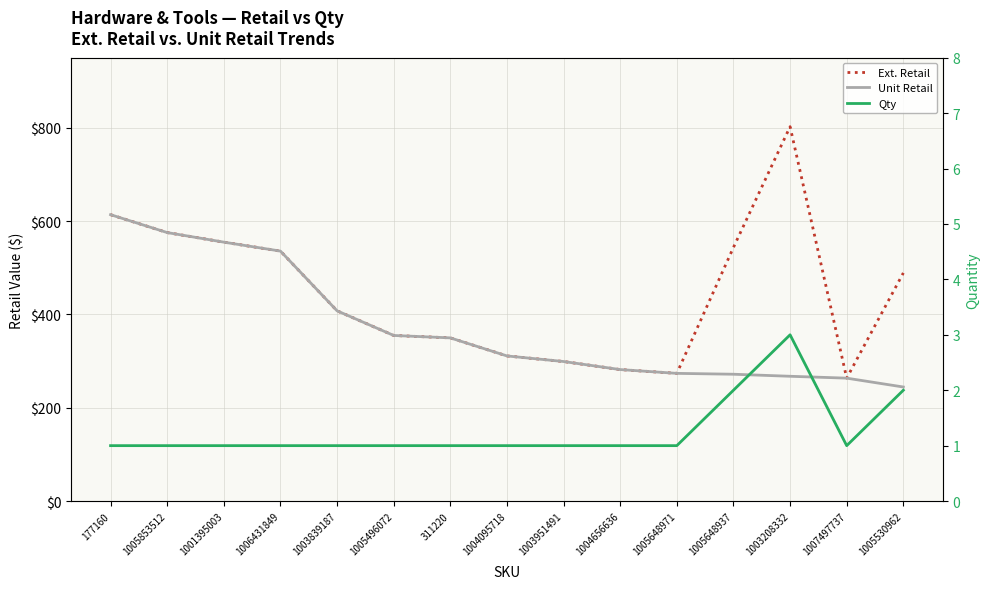

What is the smallest value displayed?

1.0